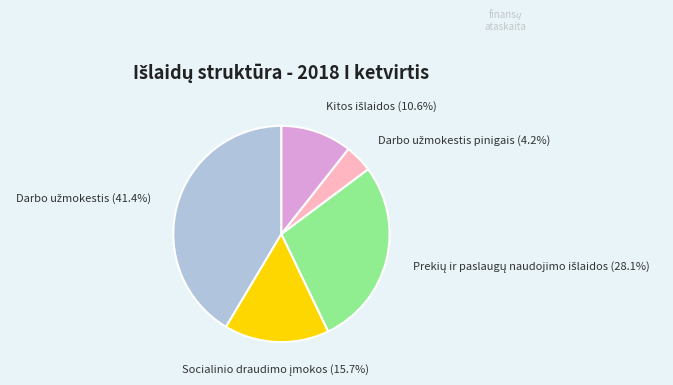

Does any single category account for the majority?

No